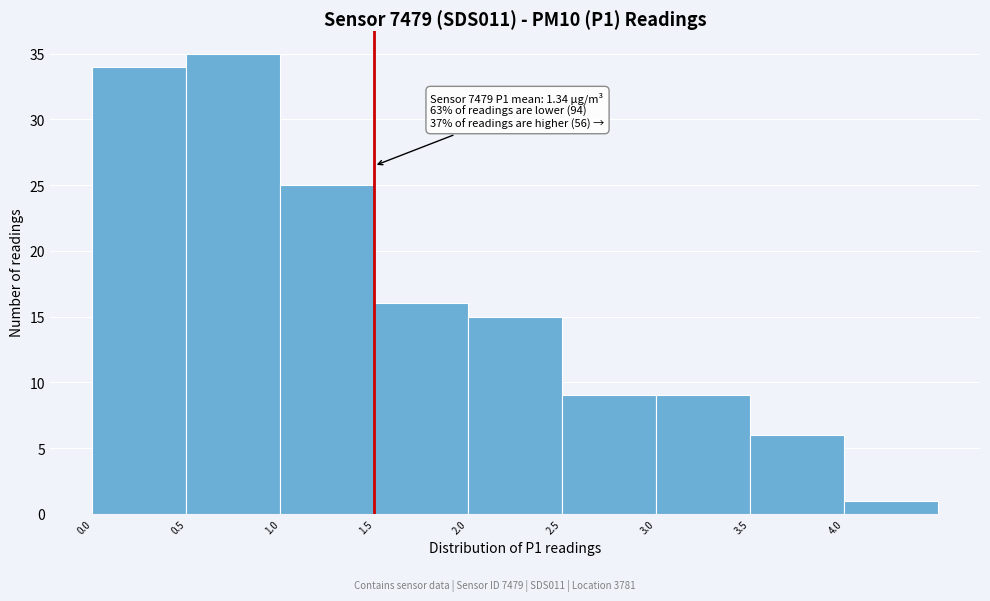

Over which range of the x-axis is the bar tallest?

0.5 to 1.0